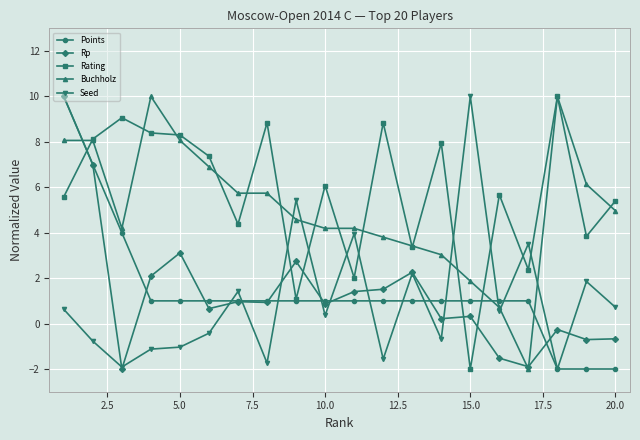

True or false: Seed and Rating intersect in this chart.

True